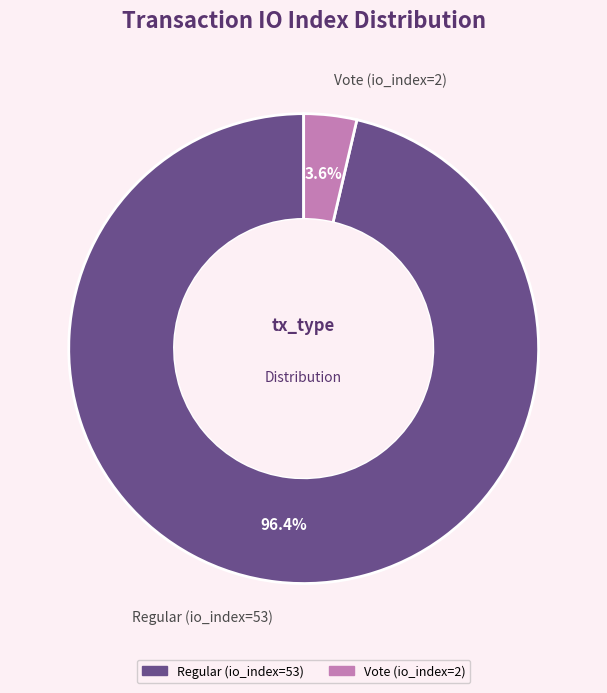

Which has a higher value, Vote (io_index=2) or Regular (io_index=53)?

Regular (io_index=53)